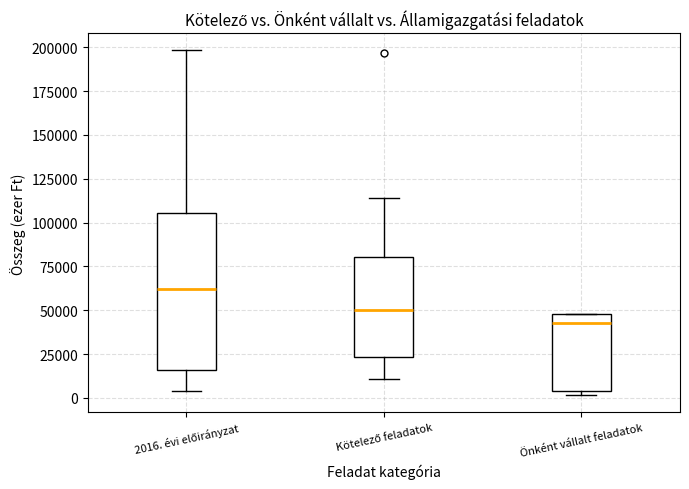

Reading left to right, transcribe this box plot: for each box, give where its median line is, the range the box spans, and where its two whiskers end, as read against the y-axis. The values are not printed on the chart, so give them approximately, as read against the axis.

2016. évi előirányzat: median 60000, box 15000 to 105000, whiskers 5000 to 200000
Kötelező feladatok: median 50000, box 25000 to 80000, whiskers 10000 to 115000
Önként vállalt feladatok: median 45000, box 5000 to 50000, whiskers 0 to 50000